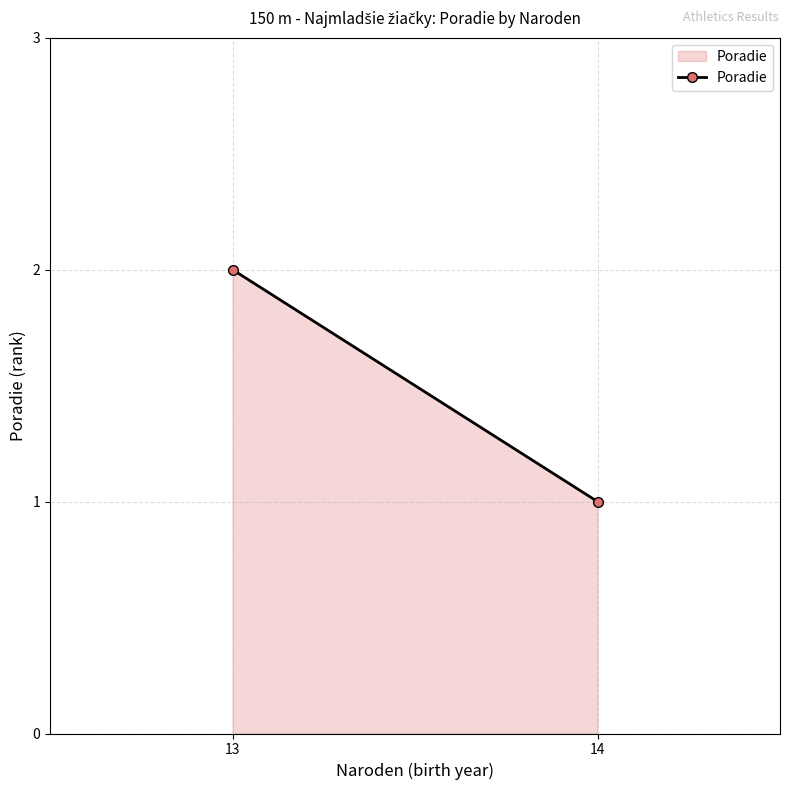

True or false: the data shows 0 at 14.

False